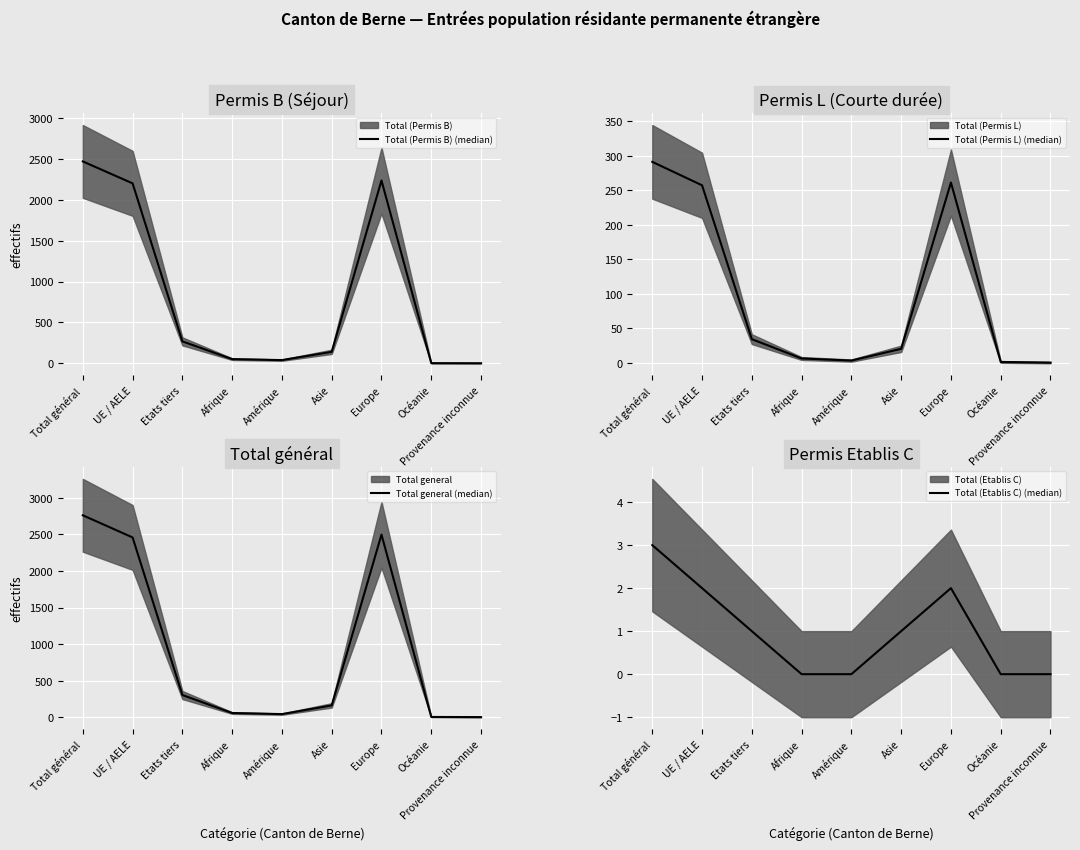

At which label does Total (Permis L) (median) reach its minimum?

Provenance inconnue